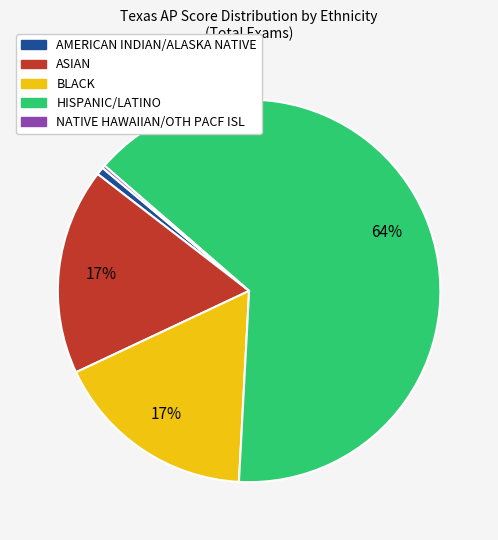

To the nearest percent, what portion does AMERICAN INDIAN/ALASKA NATIVE represent?

1%